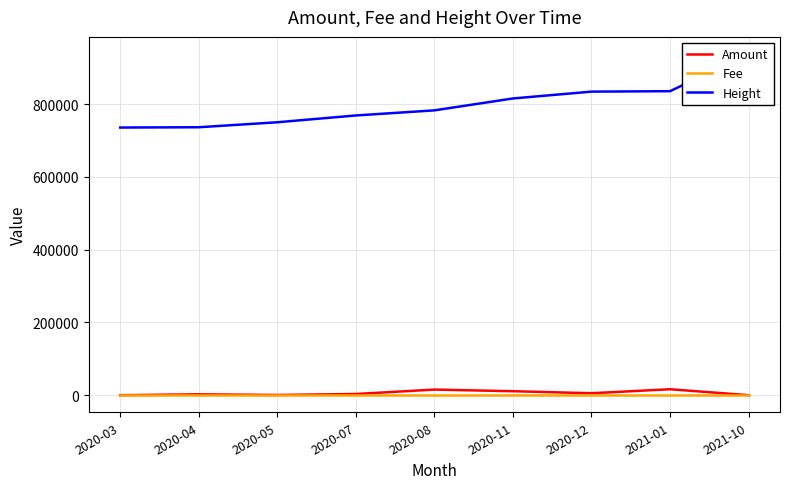

After their last crossing, which series has the higher values: Fee or Amount?

Amount